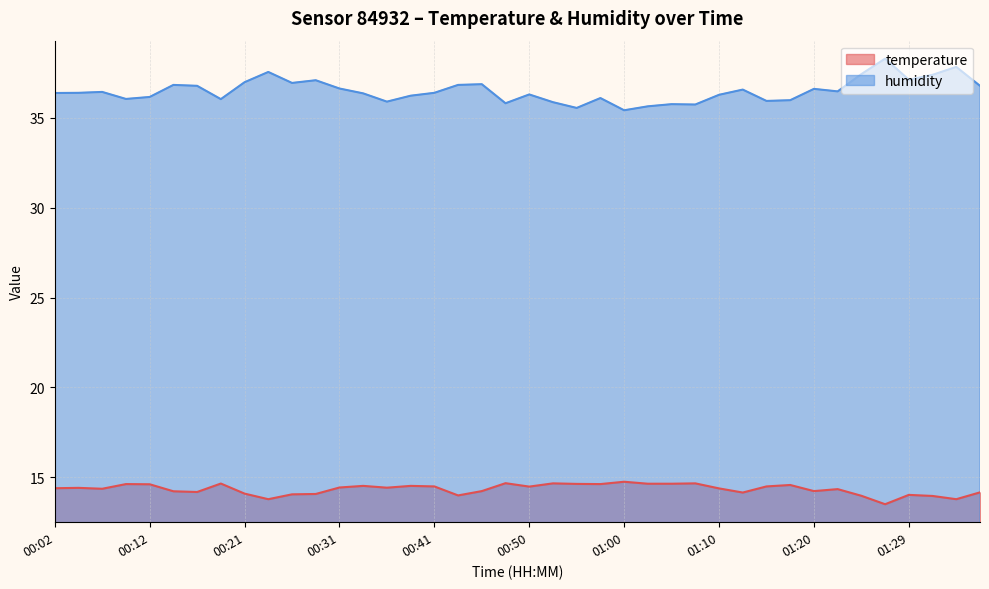

True or false: temperature has a value of 19.6 at 01:10.

False